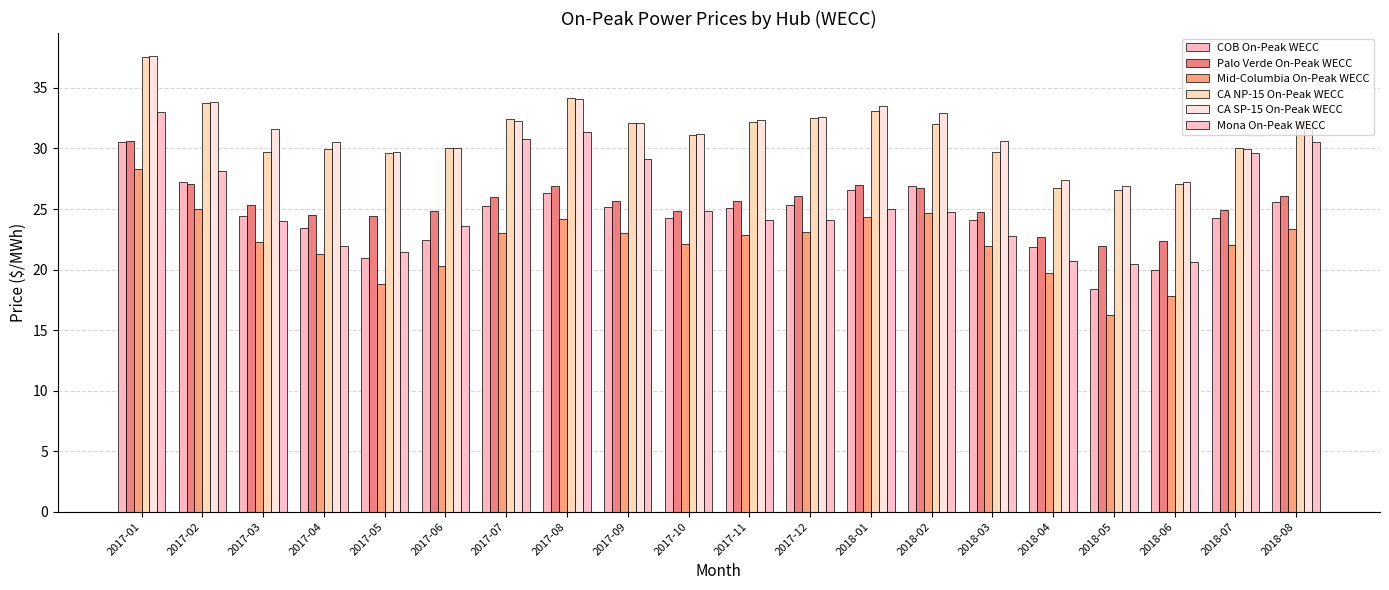

How many bars are there in total?

120